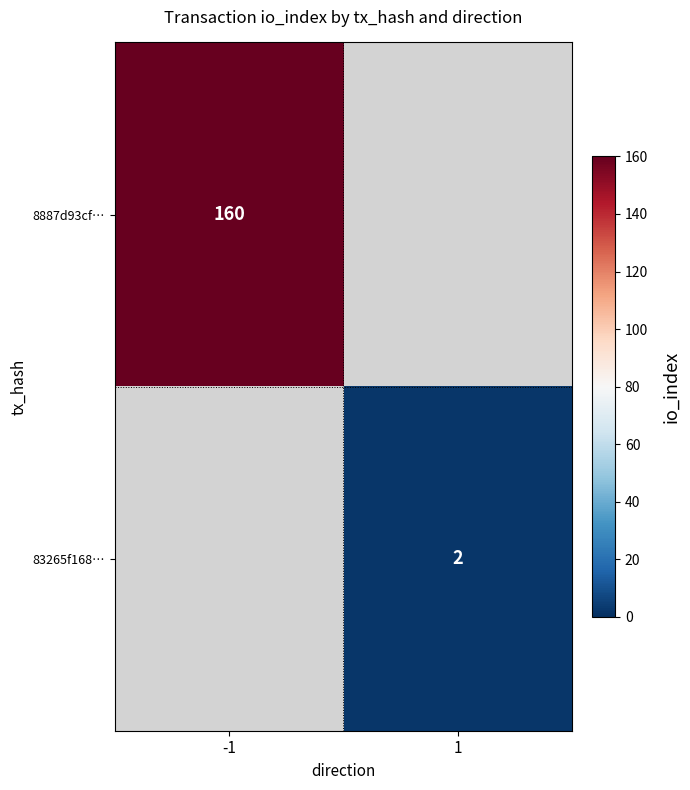

Which has a higher value, 1 or -1?

-1